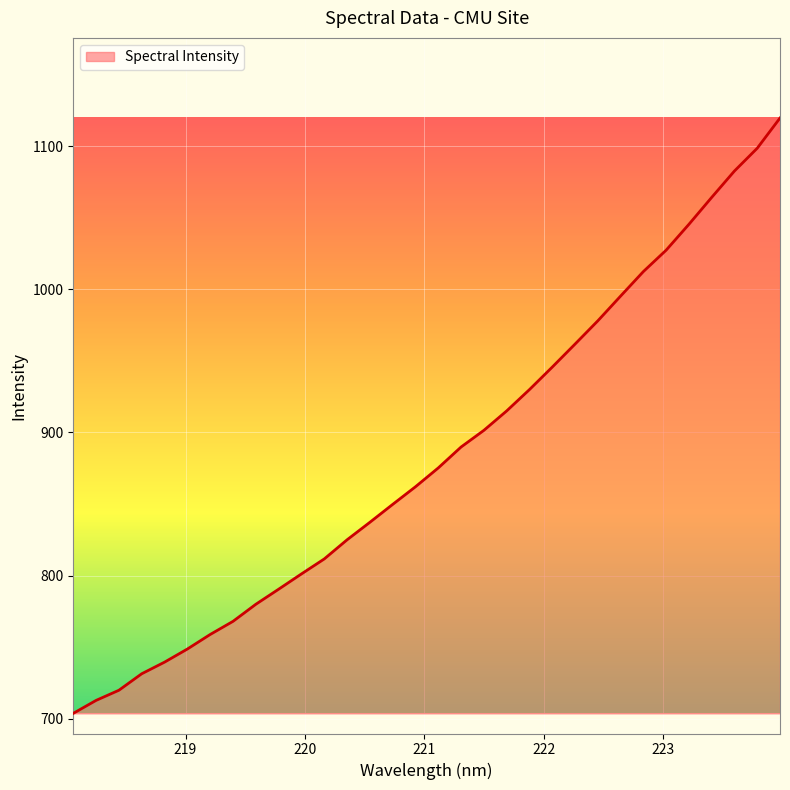

How many values exceed 875?

16